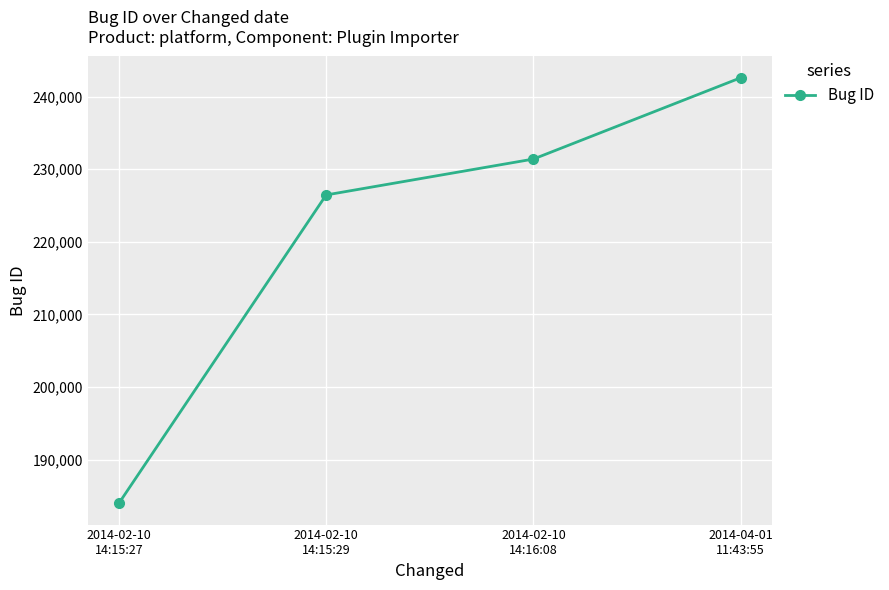

At which label is the value closest to 213296?

2014-02-10
14:15:29